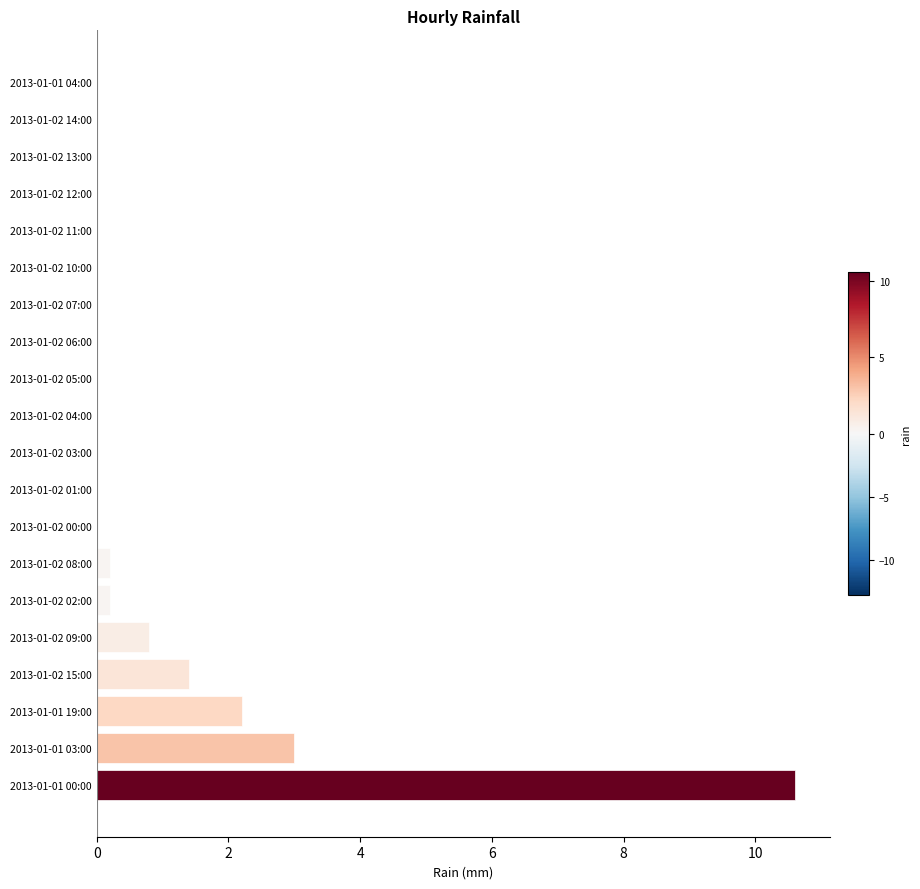

What is the maximum value shown in the chart?

10.6